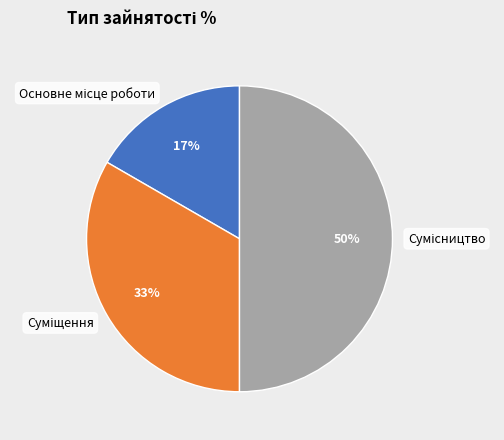

To the nearest percent, what is the average slice percentage?

33%